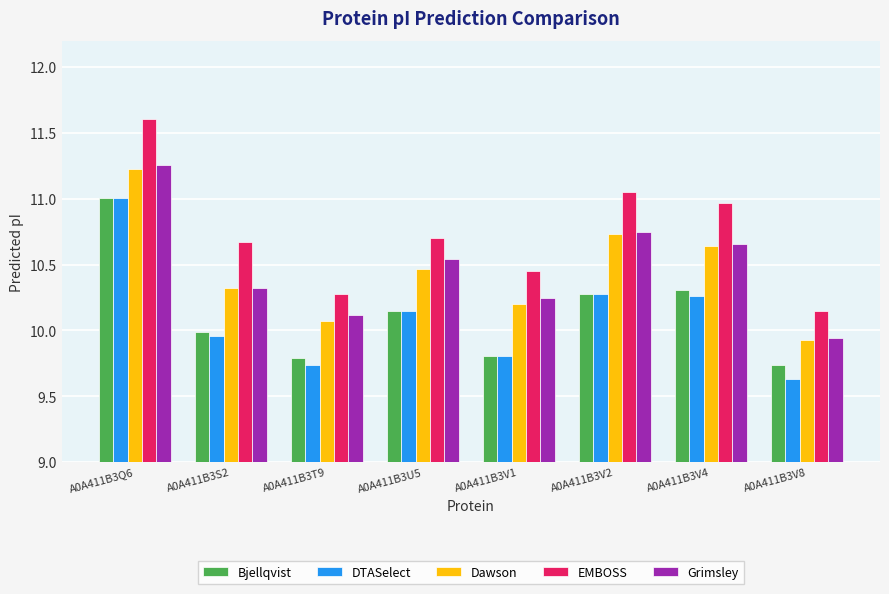

How many bars are there in each group?

5